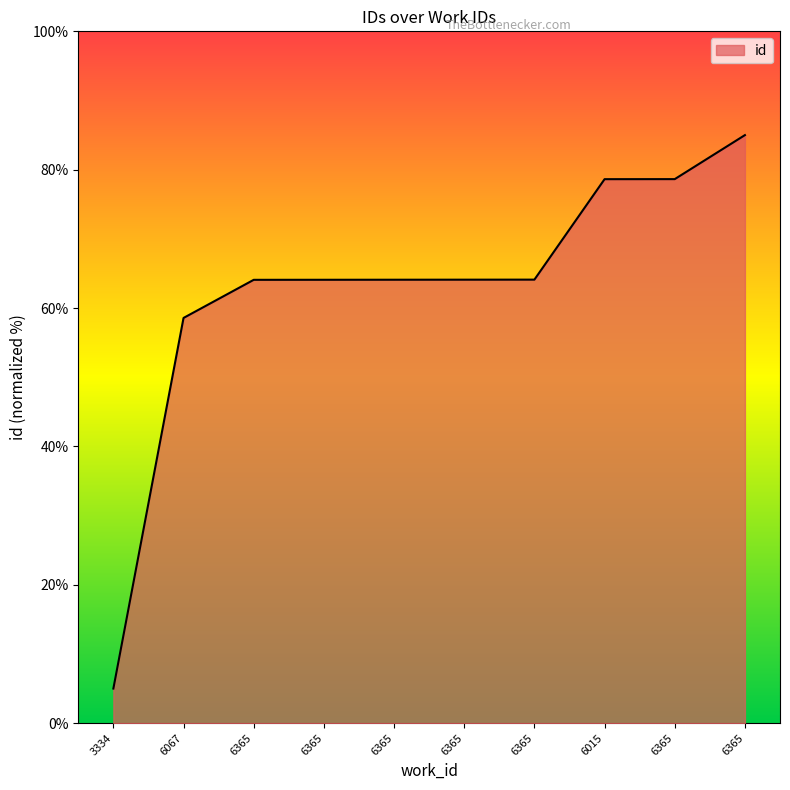

How many lines are shown in the chart?

1